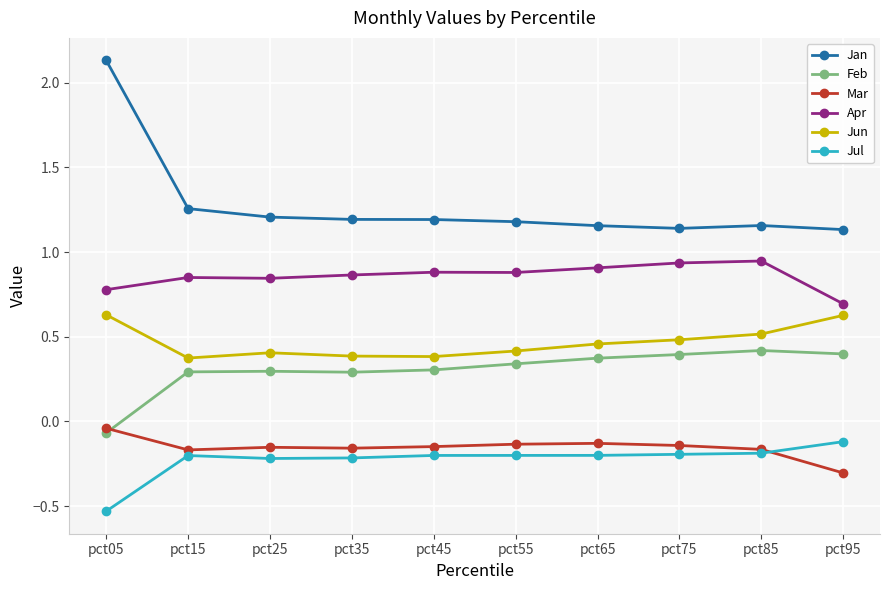

What is the difference between the Apr values at pct15 and pct95?

0.2